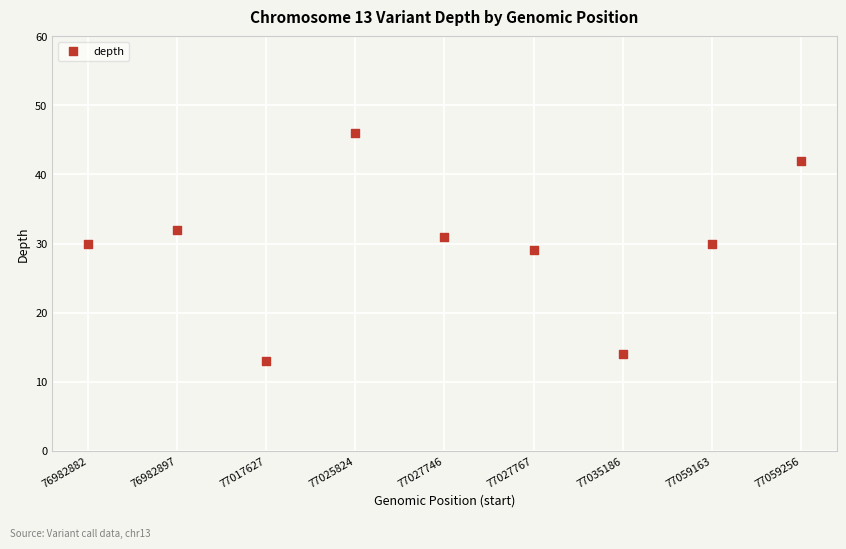

What is the range of Y values (max minus min)?

33